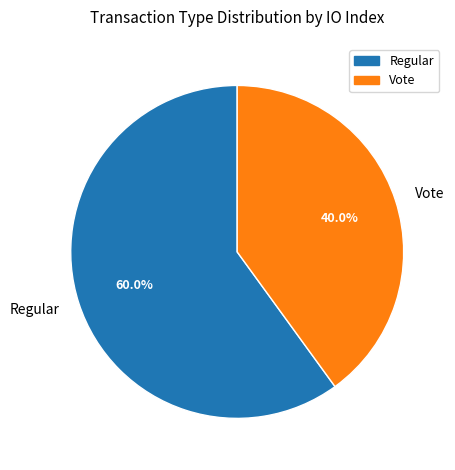

Count the number of slices in the pie.

2